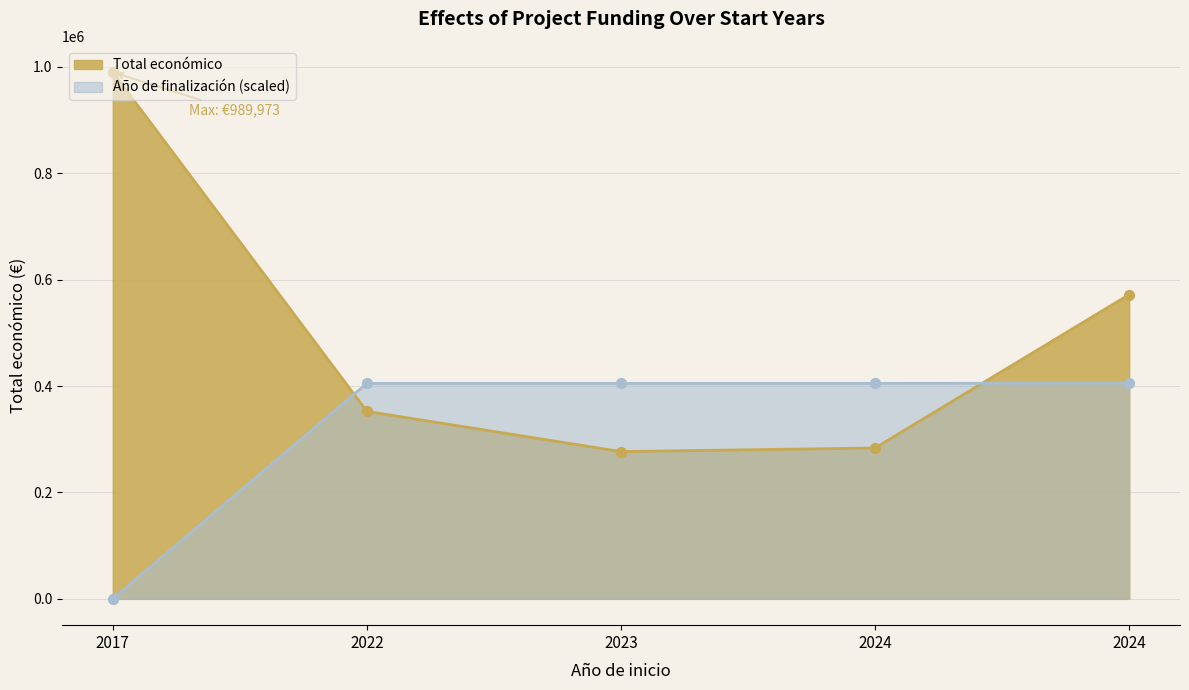

What is the total value across all series at 2024?

688527